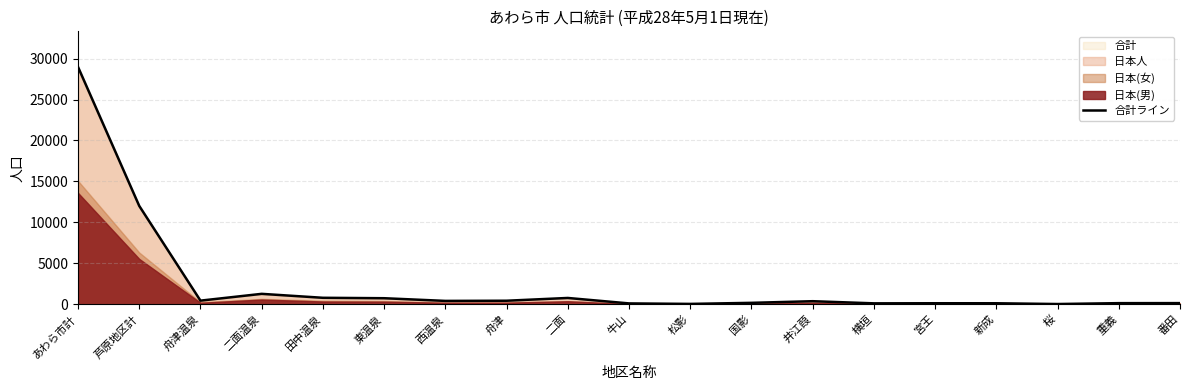

Is it true that the value at 牛山 is 29?

False